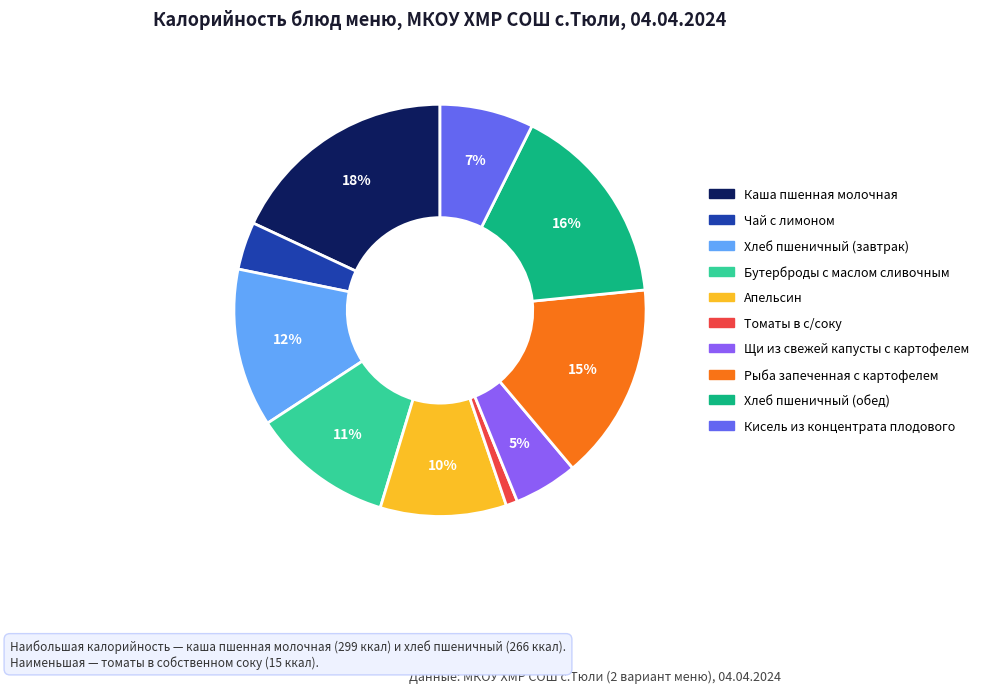

To the nearest percent, what percentage of the pie is Томаты в с/соку?

1%